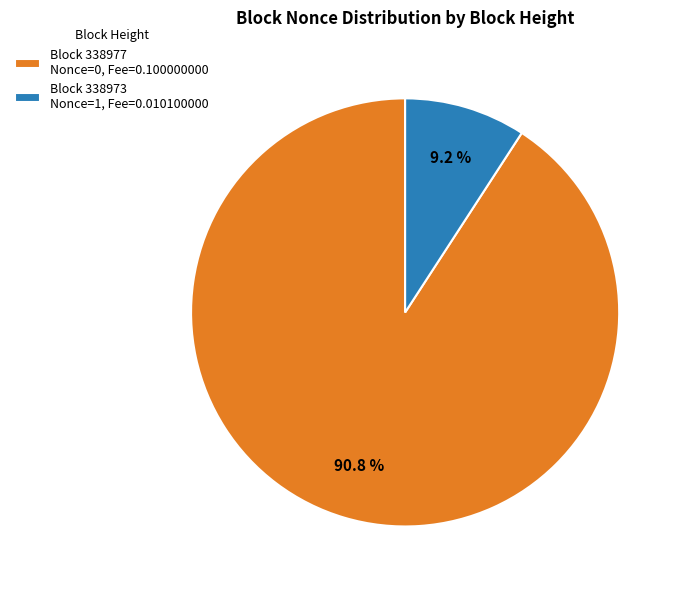

To the nearest percent, what is the average slice percentage?

50%